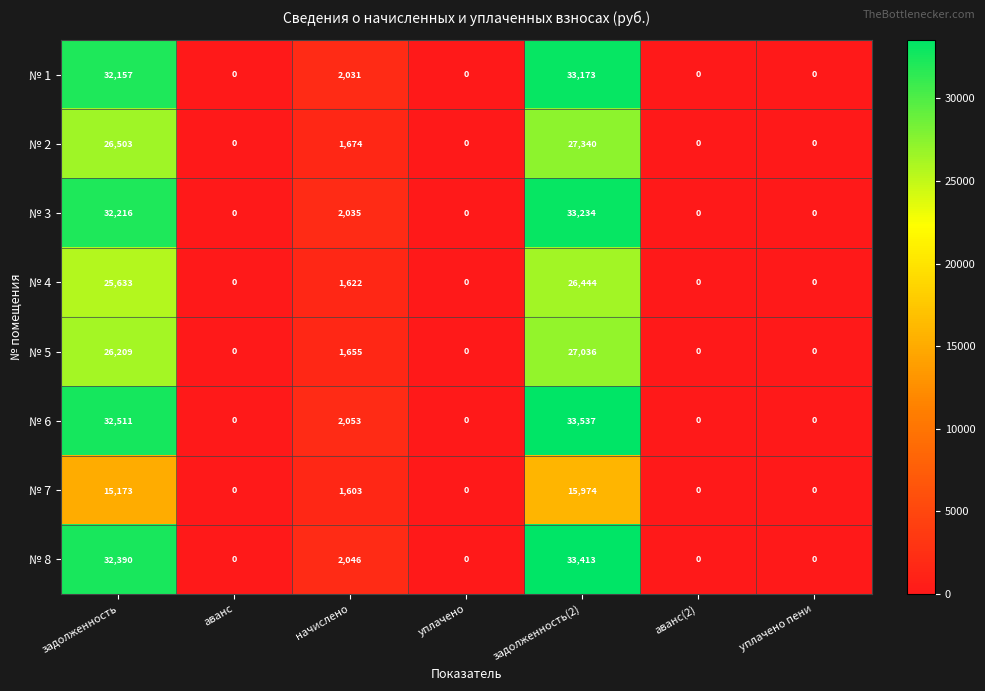

What is the spread (max minus min) of values at начислено?

450